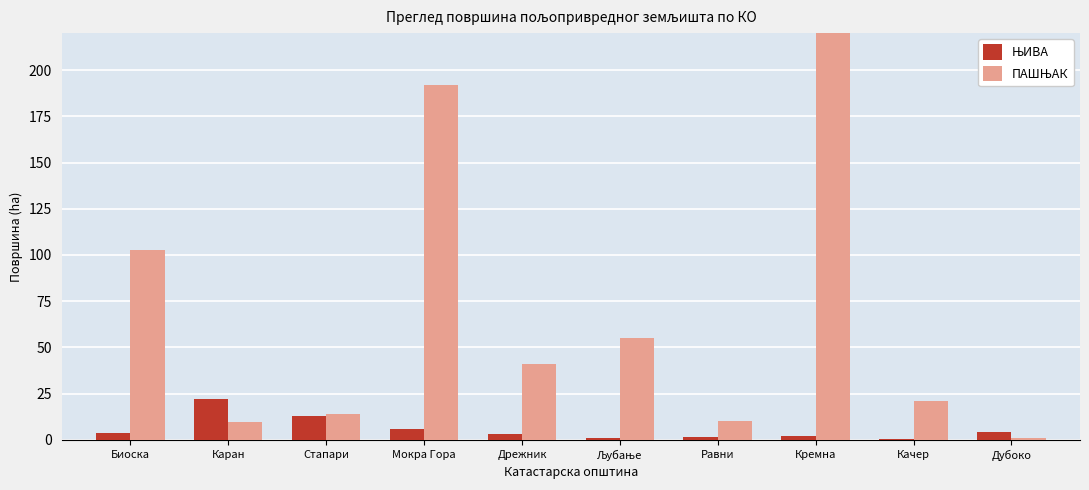

Reading left to right, extract all data points from this chart.

ЊИВА: 3.8	22.3	13.0	6.1	3.4	1.2	1.5	2.2	0.4	4.0
ПАШЊАК: 103.0	9.6	14.2	191.8	40.9	55.3	10.3	1405.8	21.0	0.8